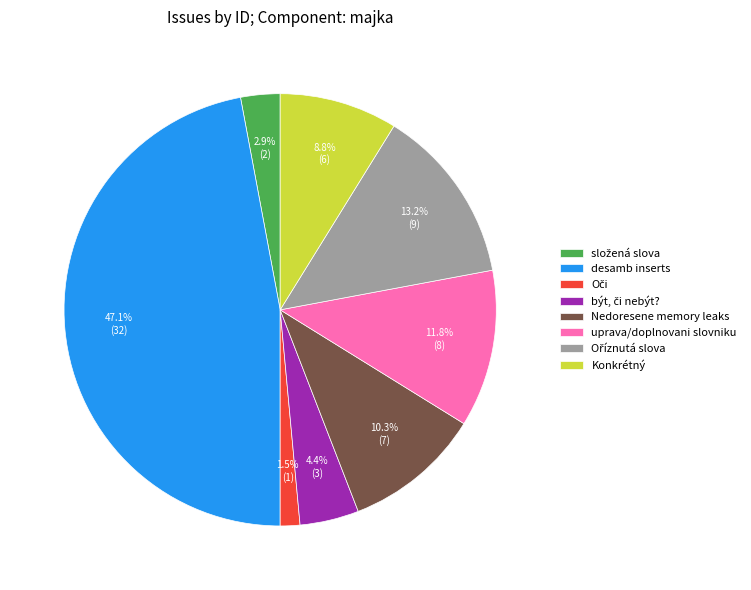

Which has a higher value, desamb inserts or Nedoresene memory leaks?

desamb inserts